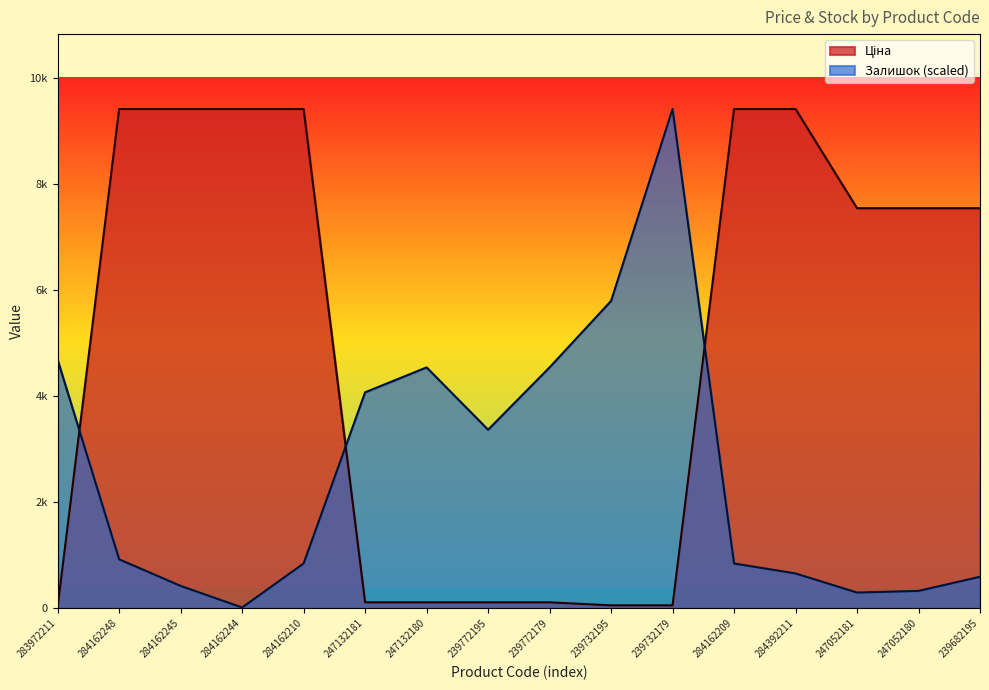

Rank the series by their maximum value, from highest to lowest.

Ціна, Залишок